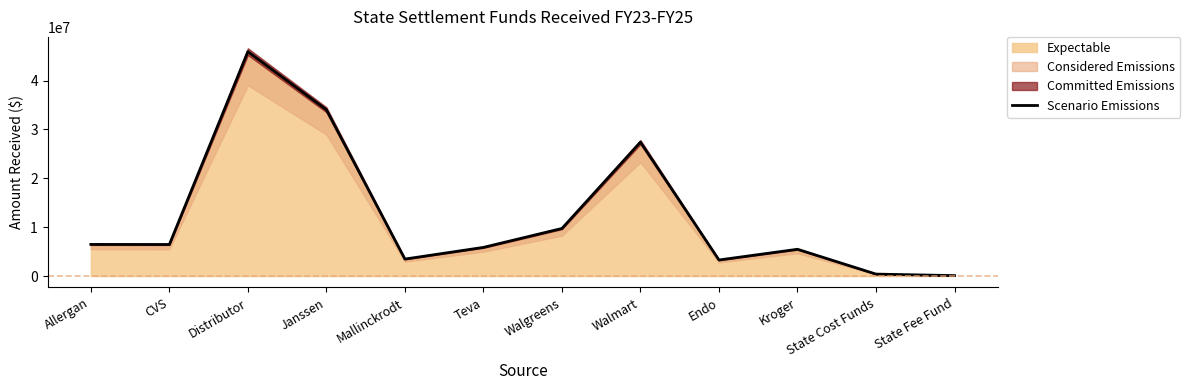

Which category has the highest value across all series?

Distributor